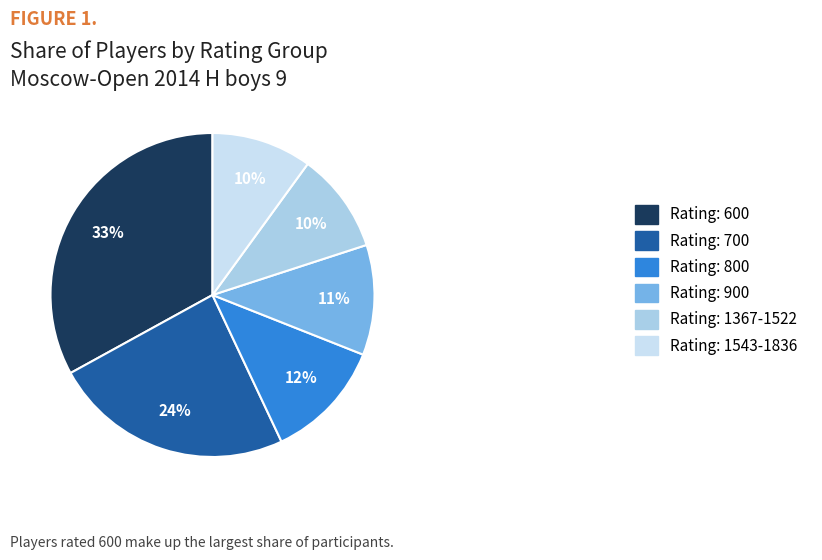

Is there a majority slice in this chart?

No